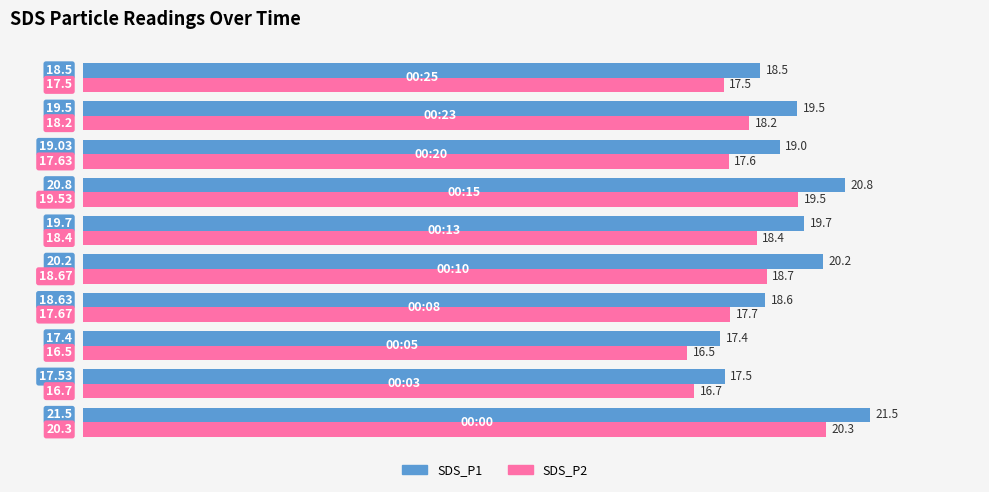

How many values in the SDS_P2 series are below 18?

5